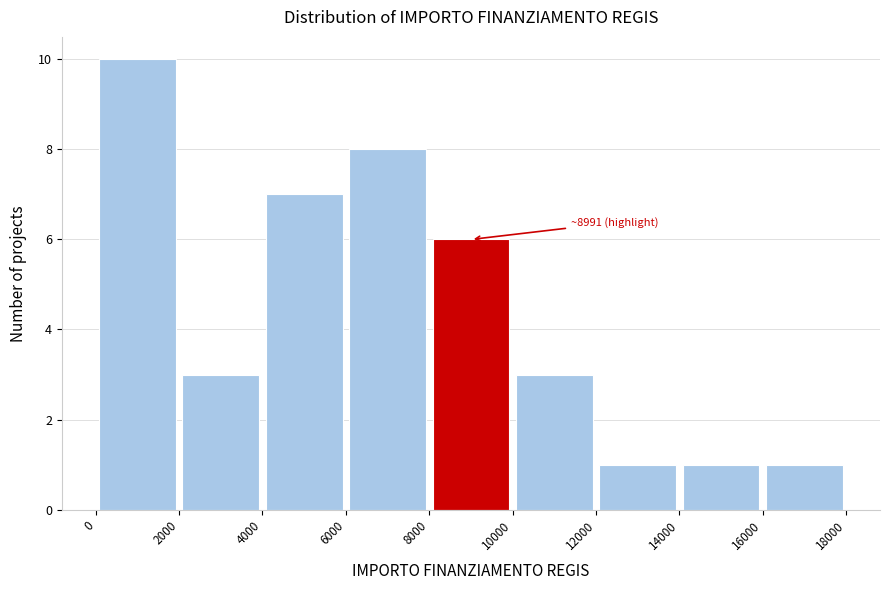

Which range on the x-axis has the tallest bar?

0 to 2000